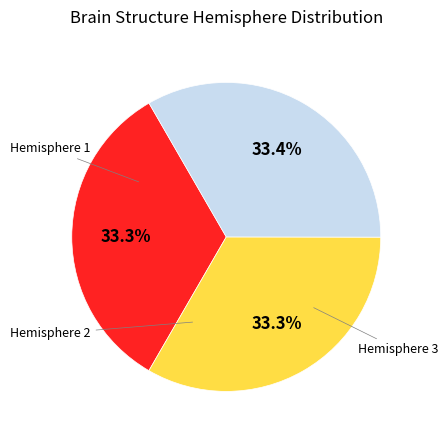

How many segments does this pie chart have?

3